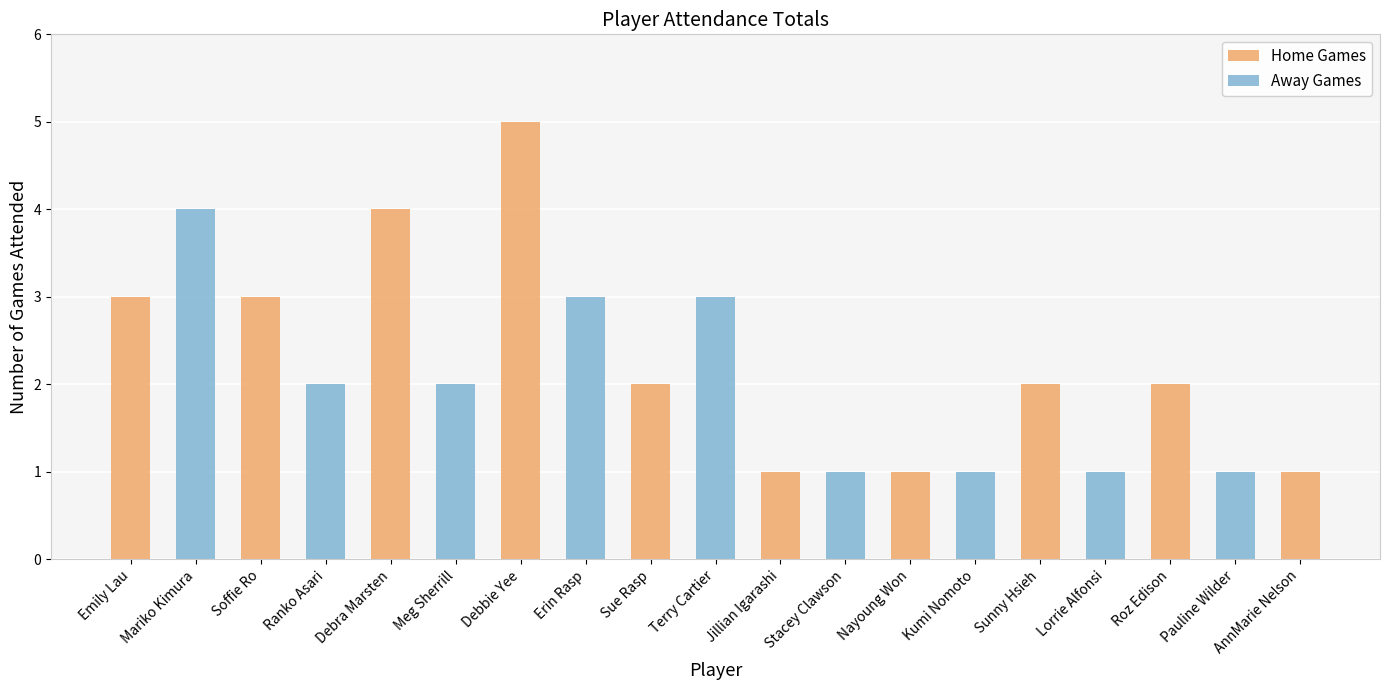

Which series has the largest range (max minus min)?

Home Games